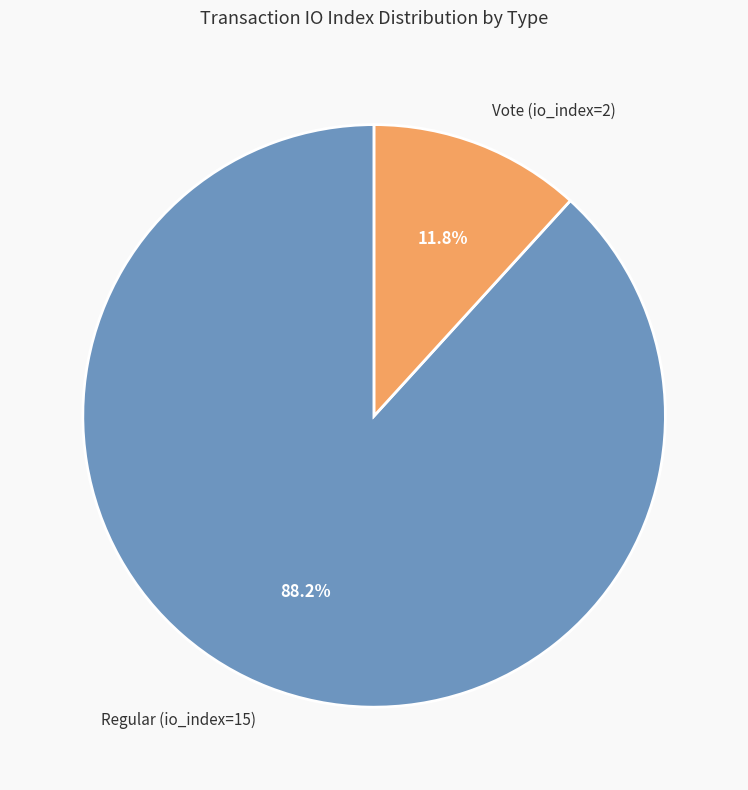

Between Vote (io_index=2) and Regular (io_index=15), which is larger?

Regular (io_index=15)